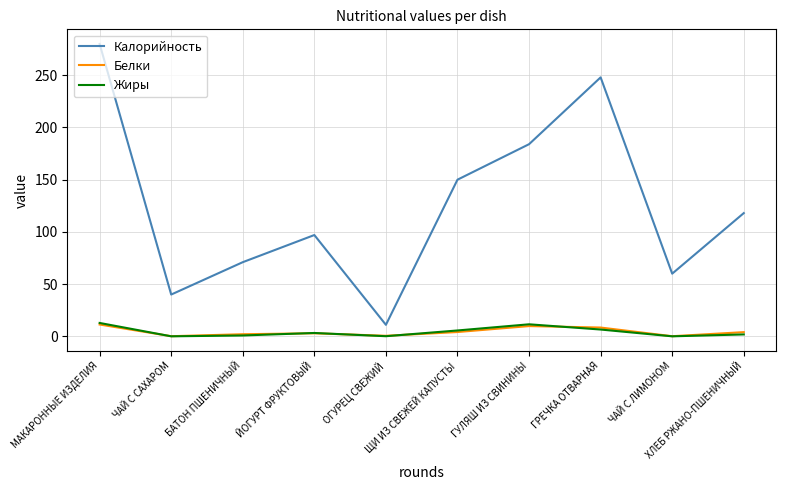

What is the average value of the Жиры series?

4.2